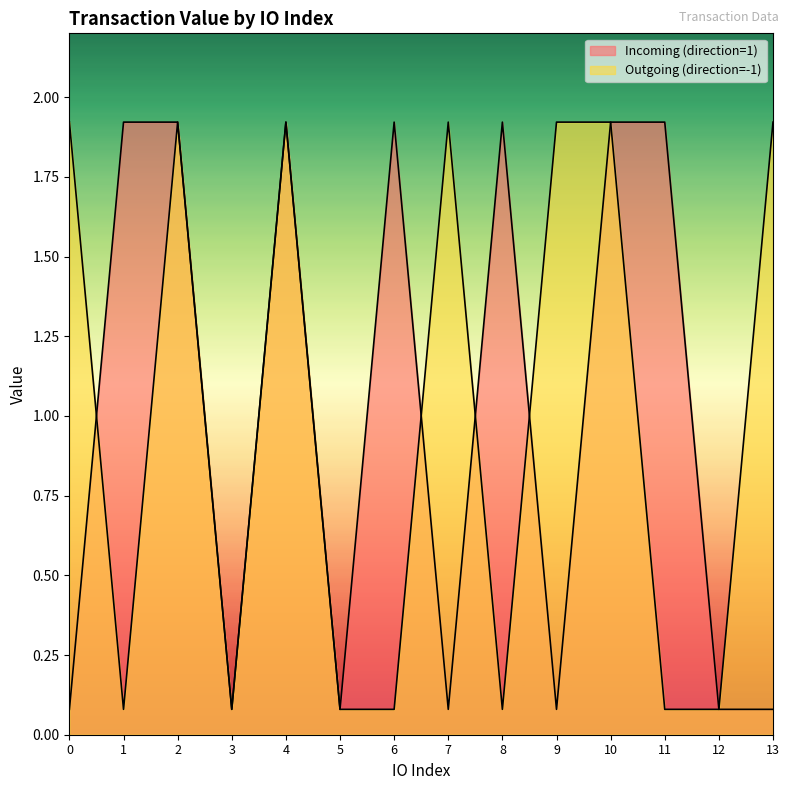

Which has a higher value, 9 or 6?

6